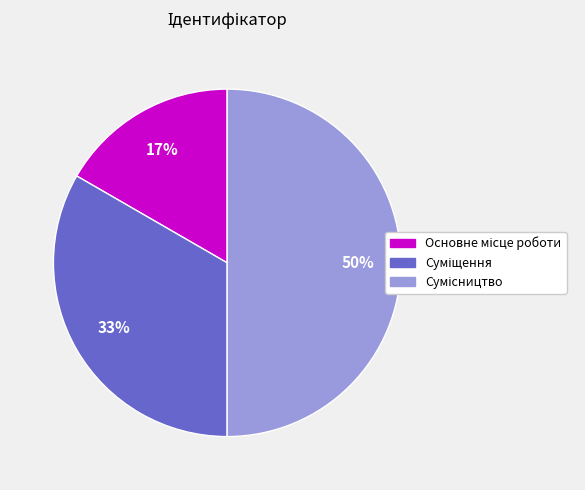

To the nearest percent, what is the average slice percentage?

33%